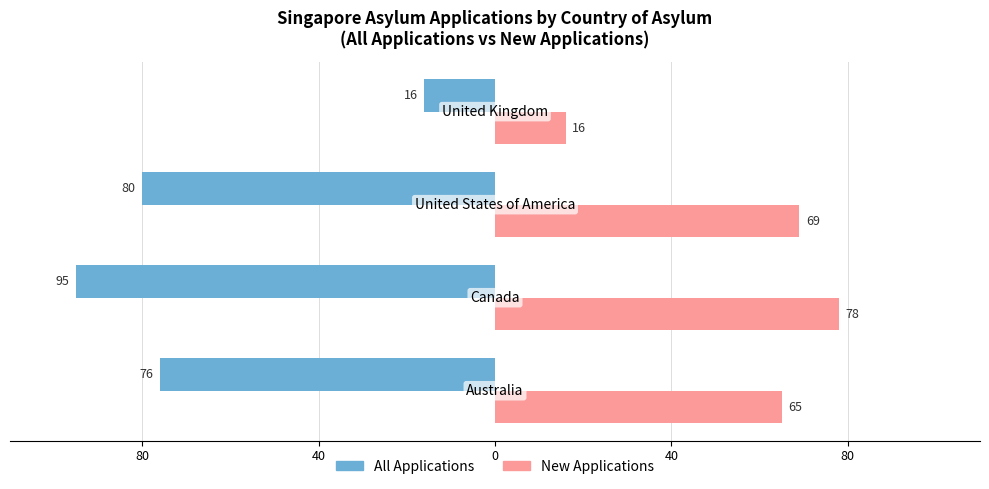

Reading left to right, list all the values displayed in this chart.

Cases (All): -76	-95	-80	-16
Cases (New): 65	78	69	16